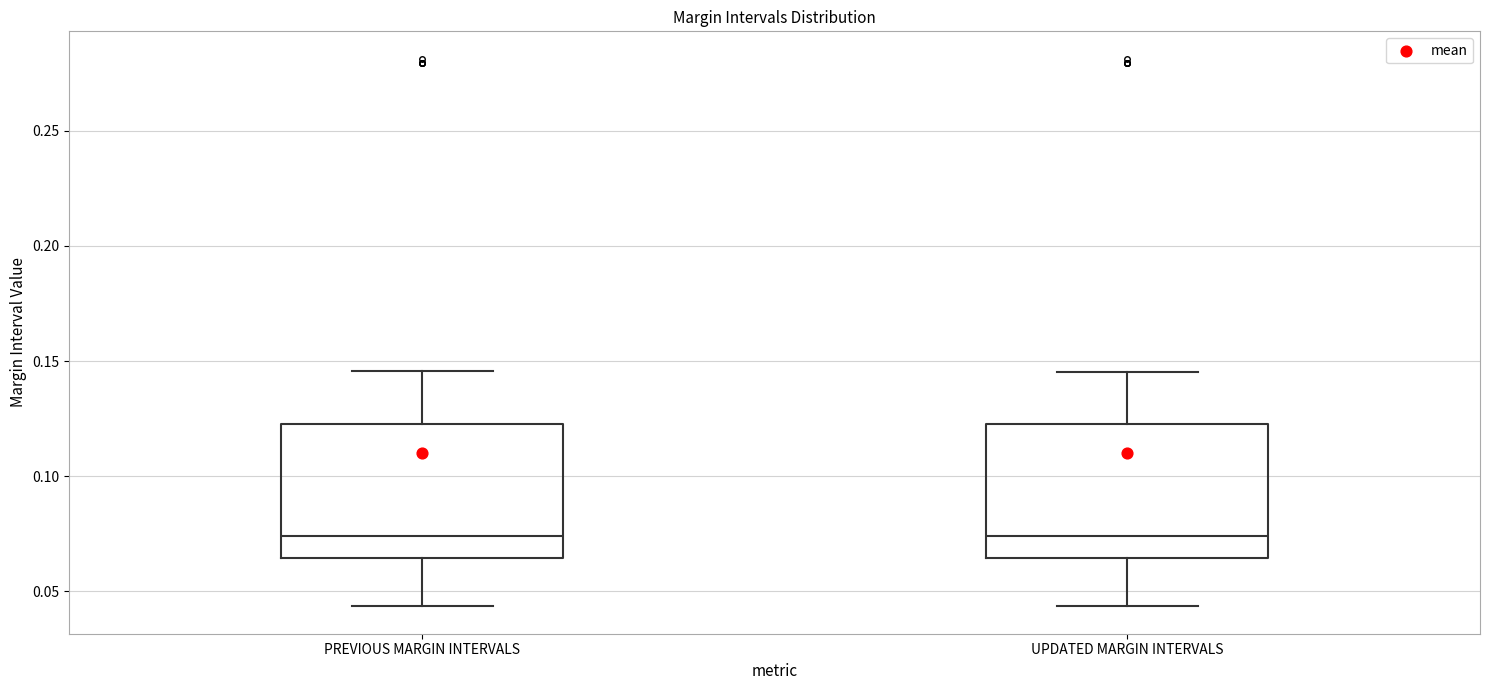

Reading left to right, read every box against the y-axis: the position of its median line, the range the box covers, and the ends of its whiskers. The values are not printed on the chart, so give them approximately, as read against the axis.

PREVIOUS MARGIN INTERVALS: median 0.075, box 0.065 to 0.125, whiskers 0.045 to 0.145
UPDATED MARGIN INTERVALS: median 0.075, box 0.065 to 0.125, whiskers 0.045 to 0.145